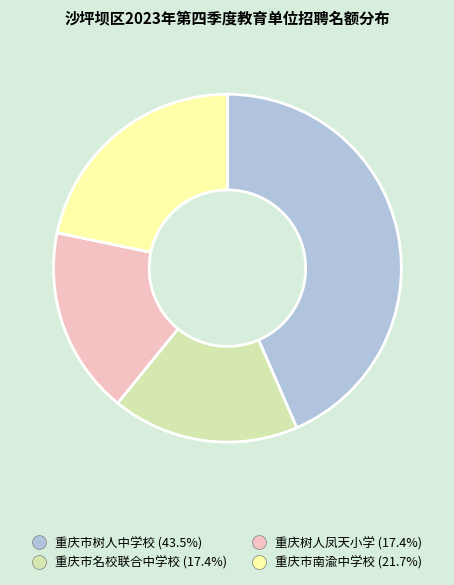

Approximately how many times larger is the value at 重庆市树人中学校 compared to 重庆市名校联合中学校?

2.5